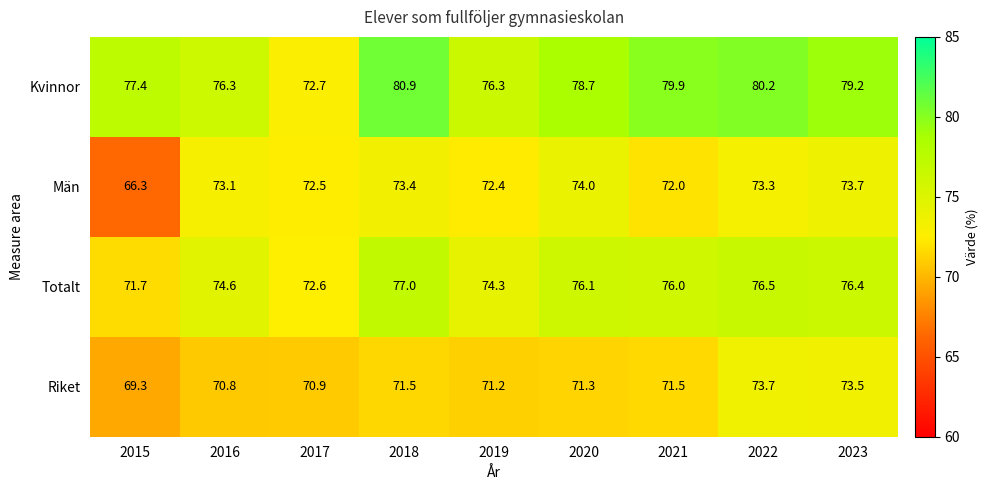

Rank the categories by Totalt value from lowest to highest.

2015, 2017, 2019, 2016, 2021, 2020, 2023, 2022, 2018